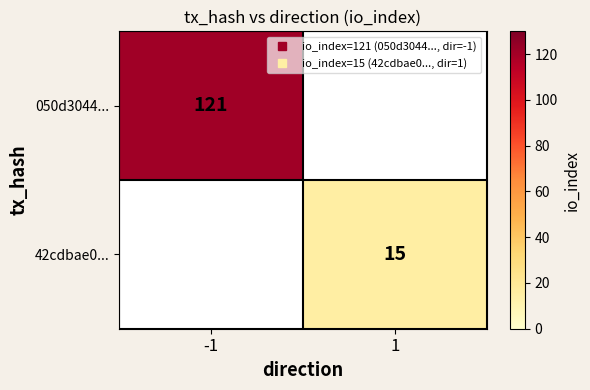

At how many categories does at least one series exceed 85?

1